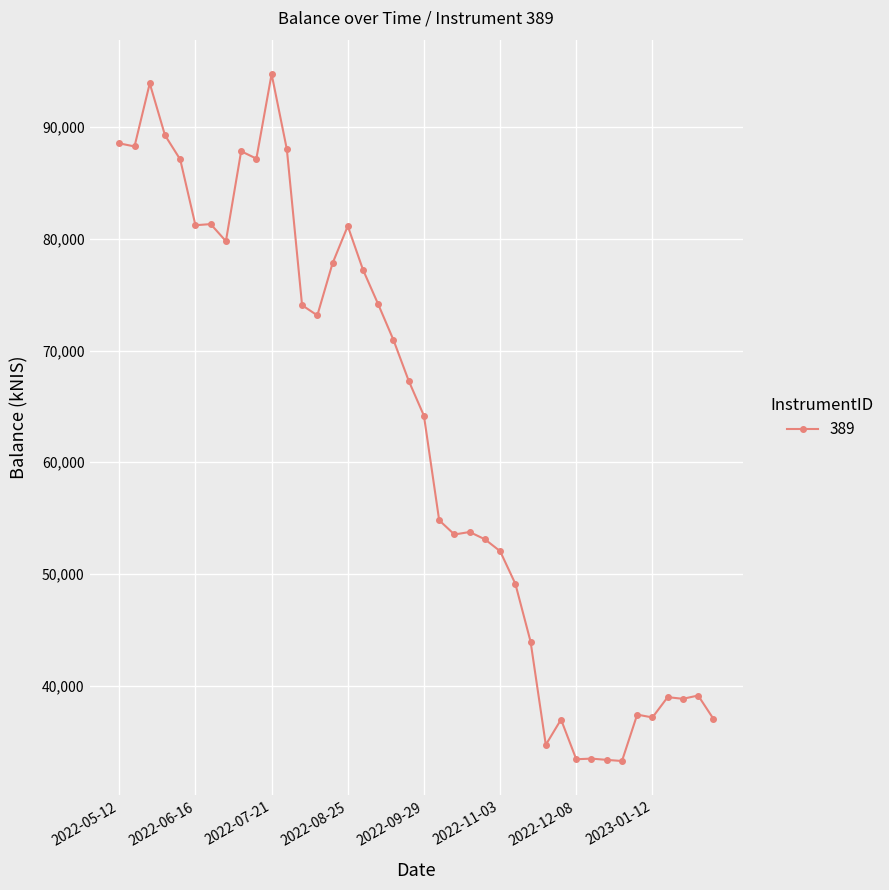

What is the value of the 7th point from the left?

81329.6